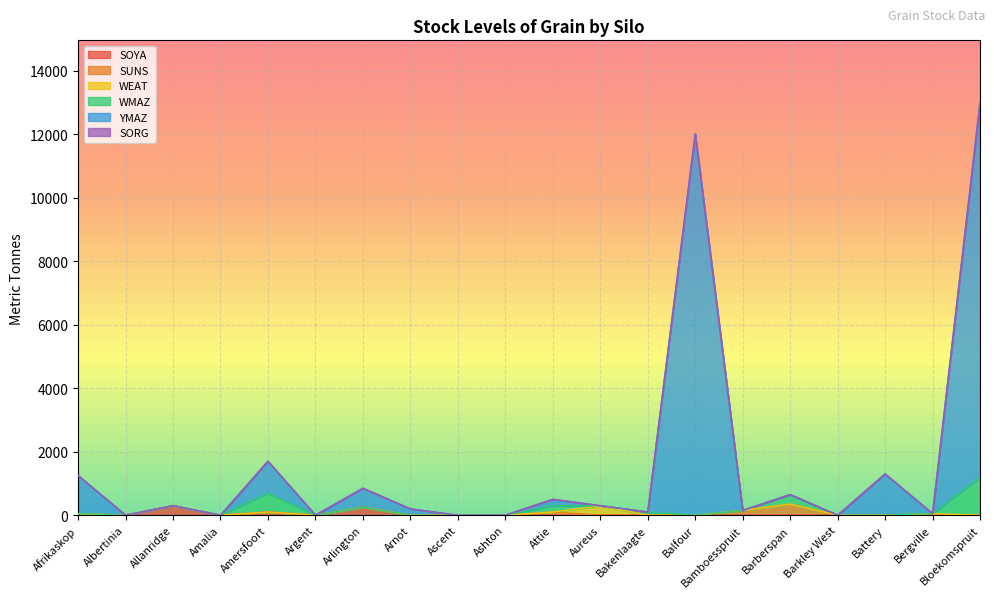

What is the label of the 17th point from the right?

Amalia